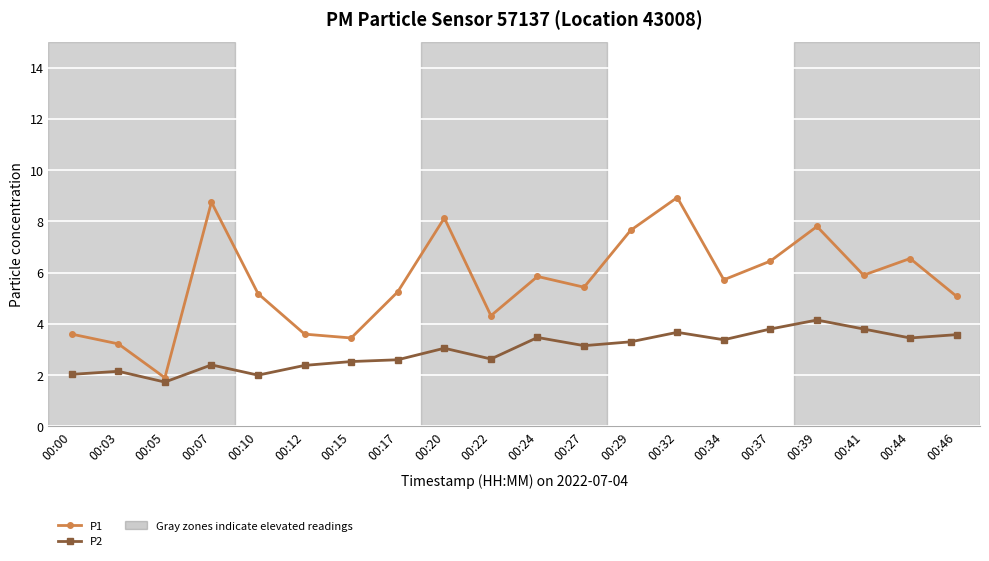

Read the P2 value at 00:12.

2.4